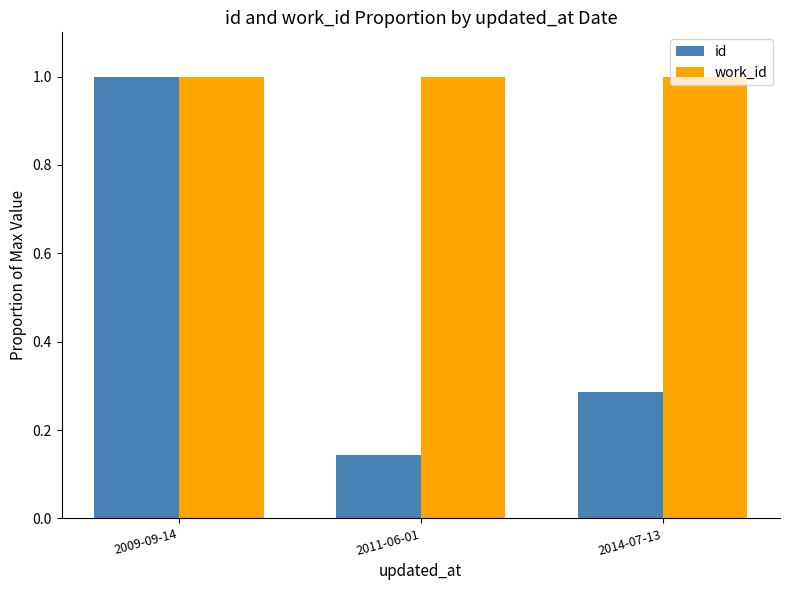

Where is id nearest to the value 0?

2011-06-01